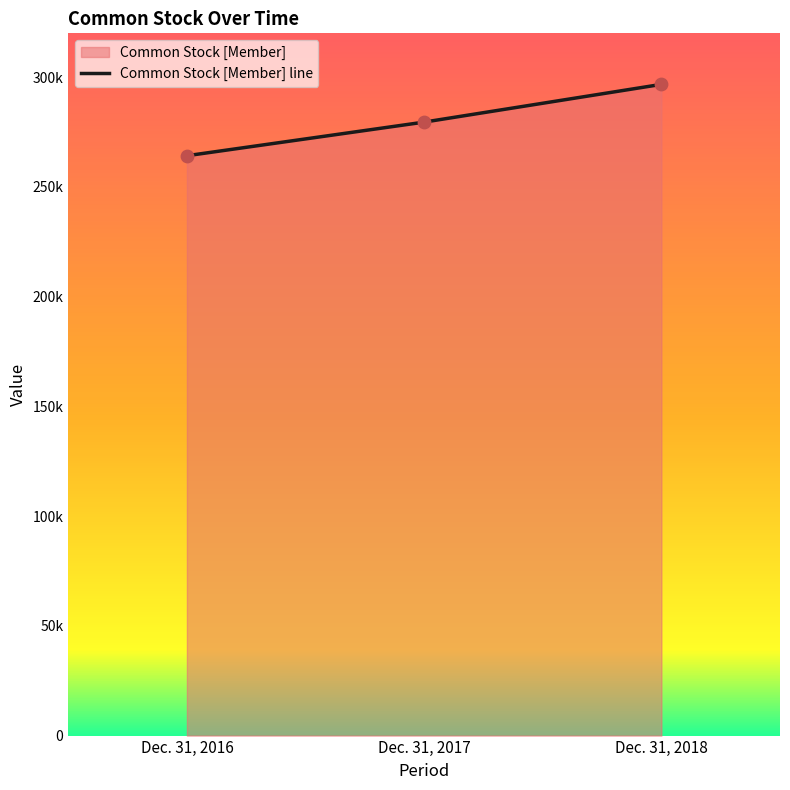

Between Dec. 31, 2016 and Dec. 31, 2018, which is larger?

Dec. 31, 2018